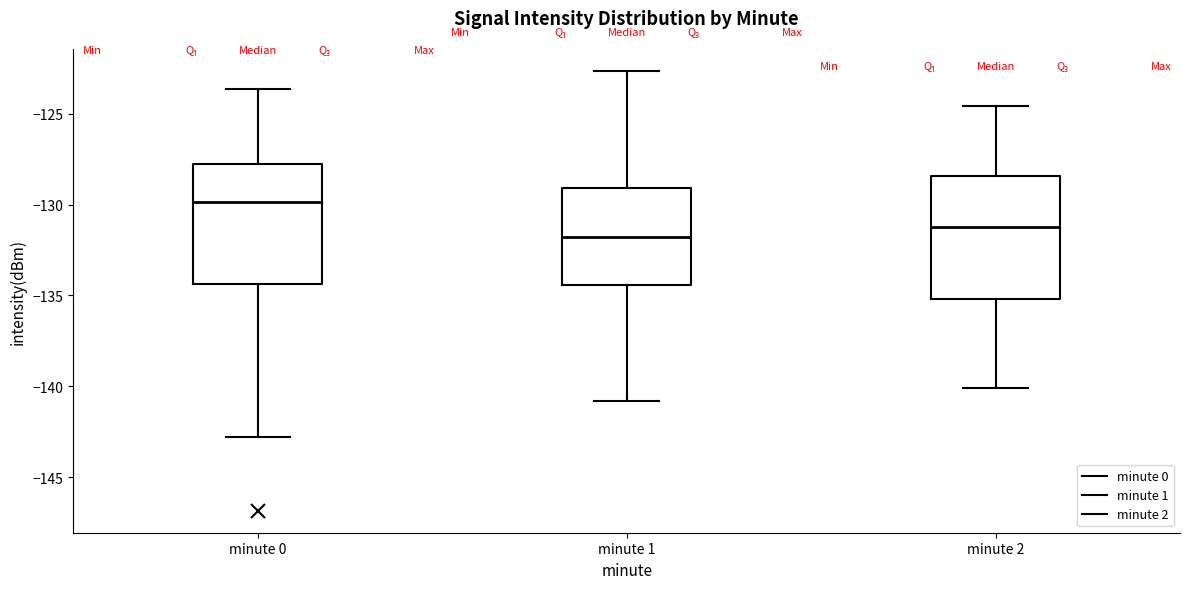

Reading left to right, transcribe this box plot: for each box, give where its median line is, the range the box spans, and where its two whiskers end, as read against the y-axis. The values are not printed on the chart, so give them approximately, as read against the axis.

minute 0: median -130.0, box -134.5 to -128.0, whiskers -143.0 to -123.5
minute 1: median -132.0, box -134.5 to -129.0, whiskers -141.0 to -122.5
minute 2: median -131.0, box -135.0 to -128.5, whiskers -140.0 to -124.5